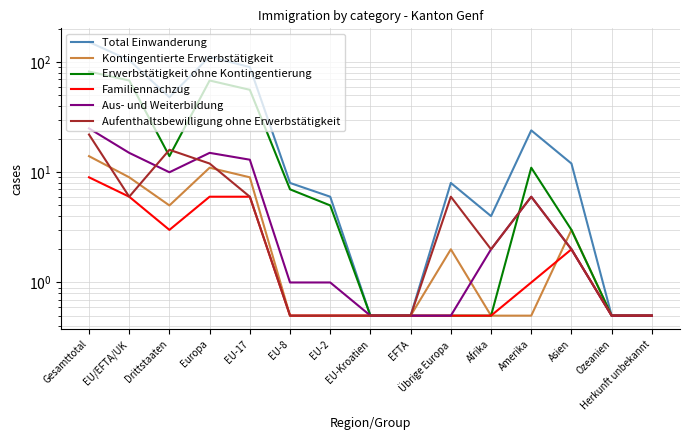

The Aufenthaltsbewilligung ohne Erwerbstätigkeit series shows 5.3 at Europa. True or false?

False